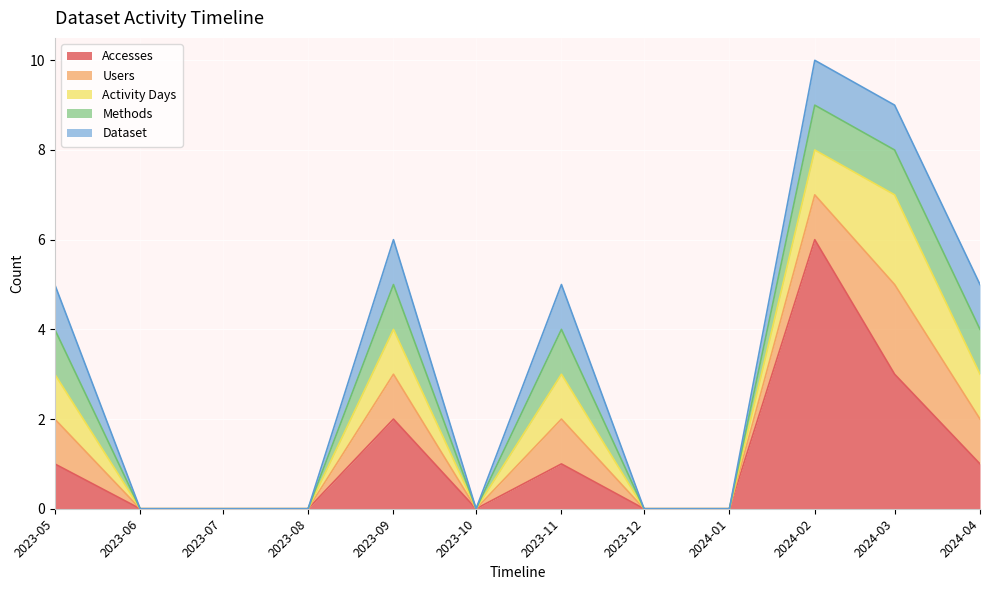

What is the value of the Users point at the 7th from the left?

1